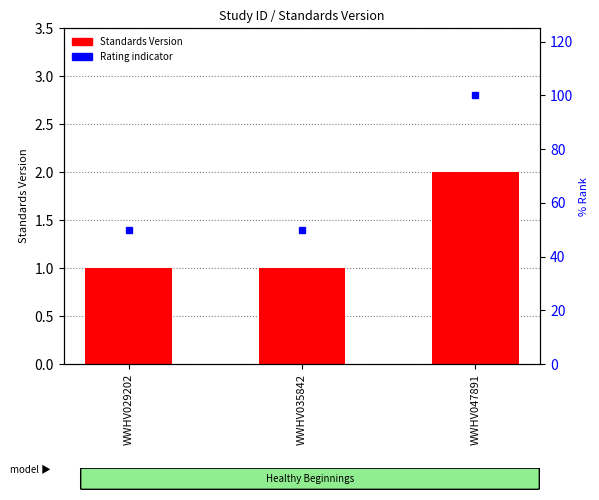

Reading left to right, extract all data points from this chart.

1	1	2